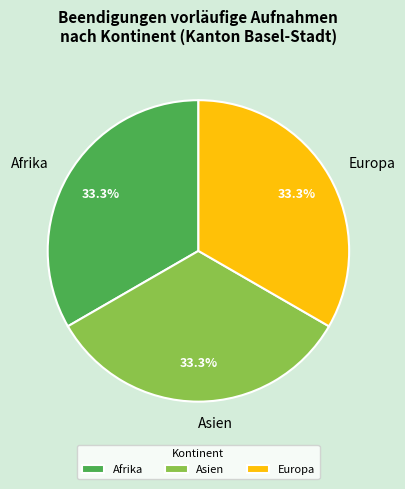

Is it true that Europa is 33% of the pie?

True